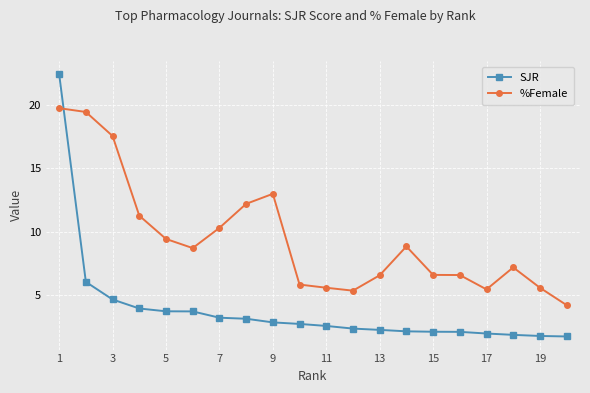

Which series has the largest range (max minus min)?

SJR